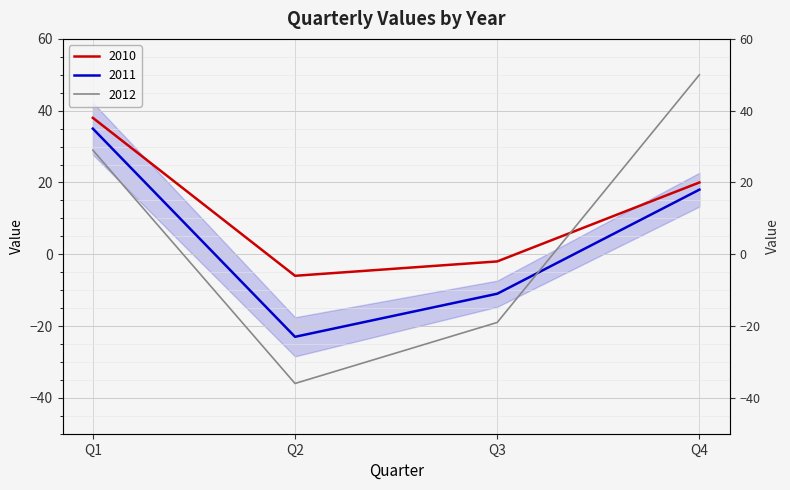

Rank the series at Q1 from lowest to highest value.

2012, 2011, 2010